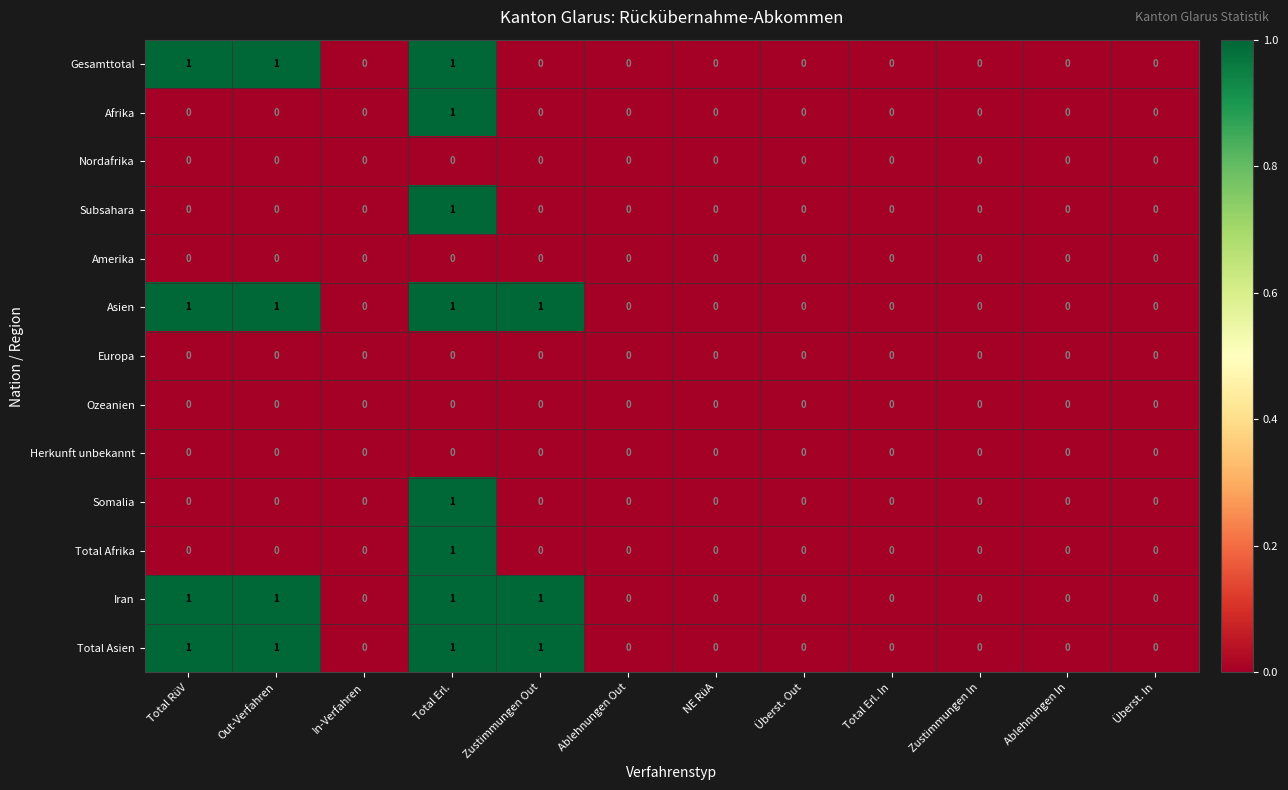

At which label does Total Afrika reach its peak?

Total Erl.